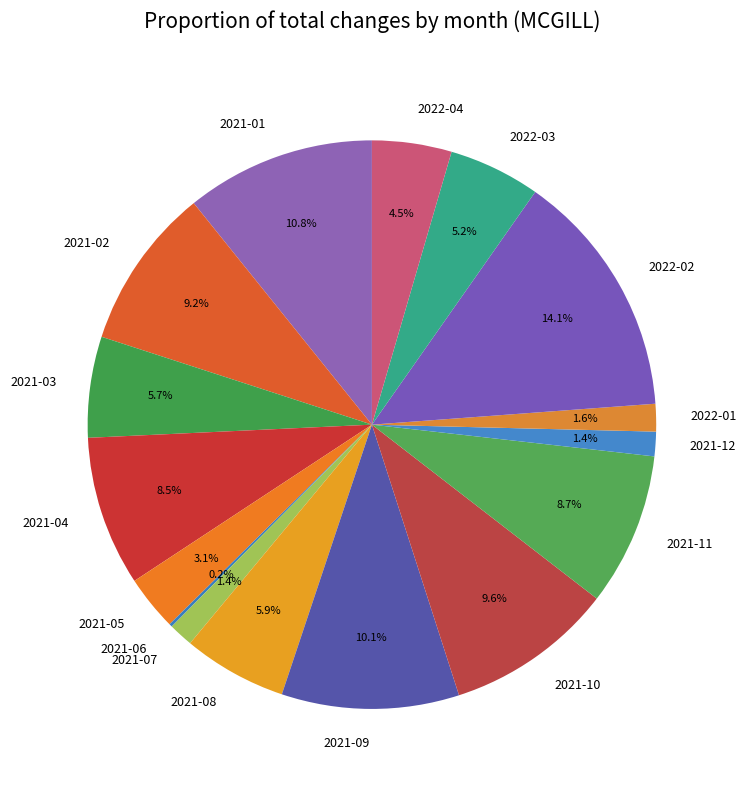

Between 2021-02 and 2021-11, which is larger?

2021-02